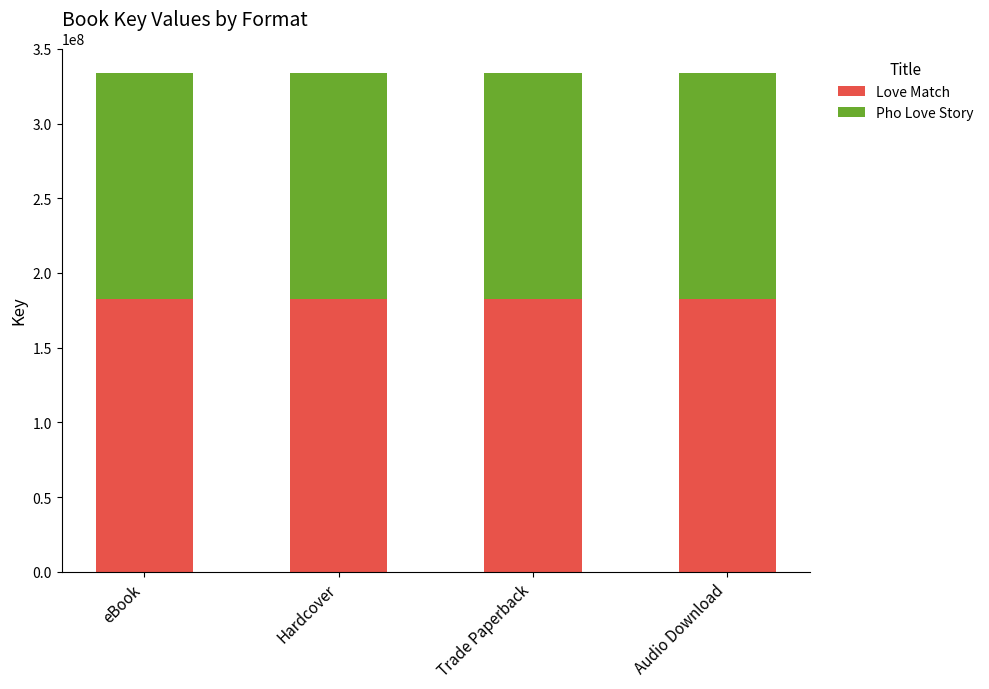

Read the Love Match value at Hardcover.

182629008